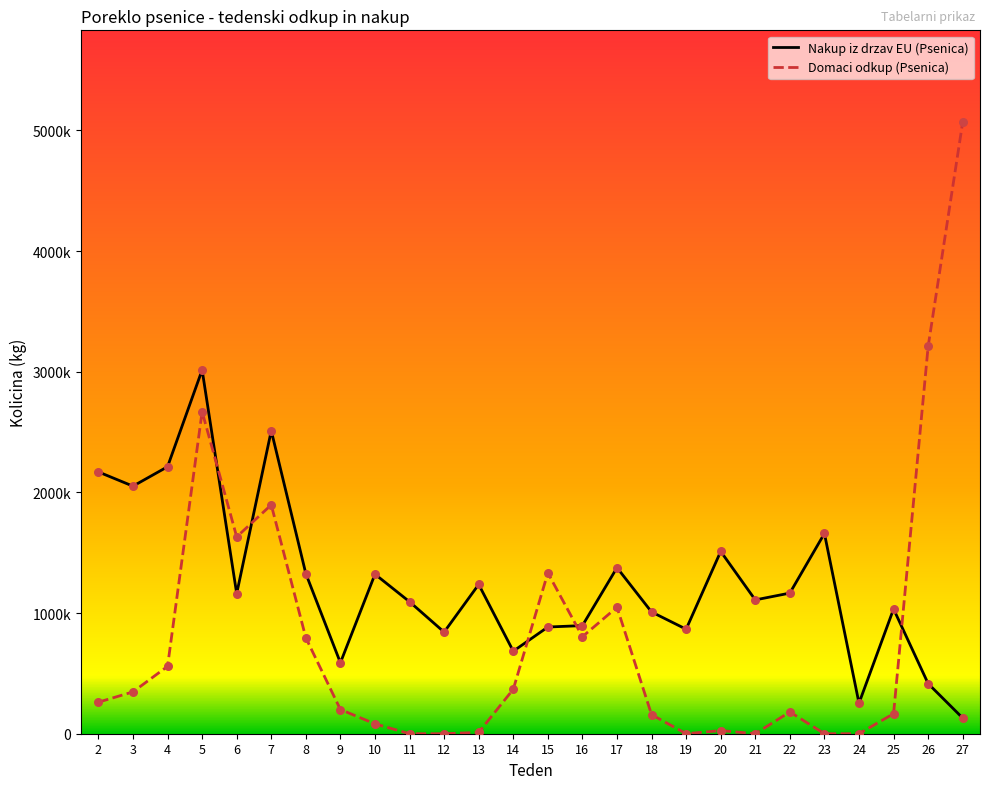

At which category is the sum across all series the highest?

5